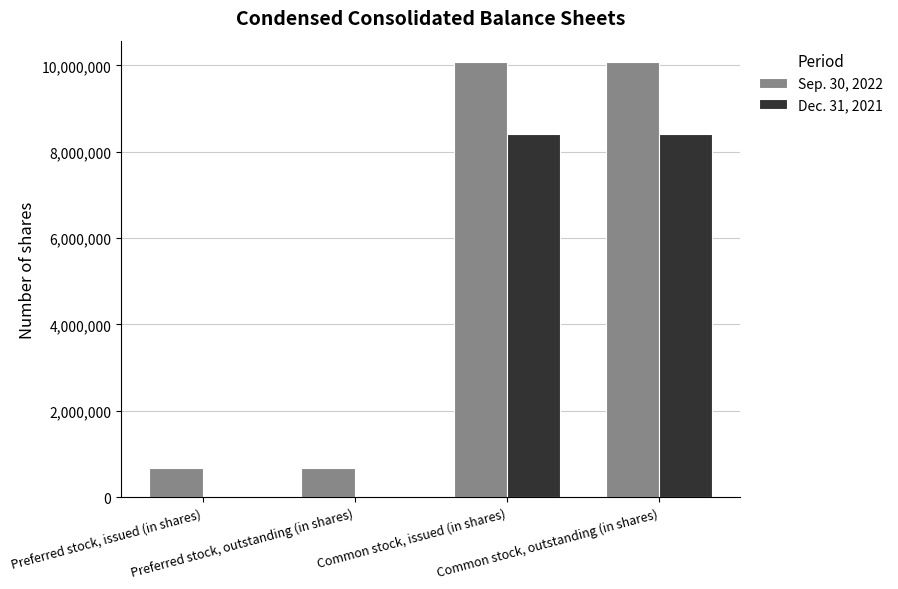

What is the greatest value displayed?

10070143